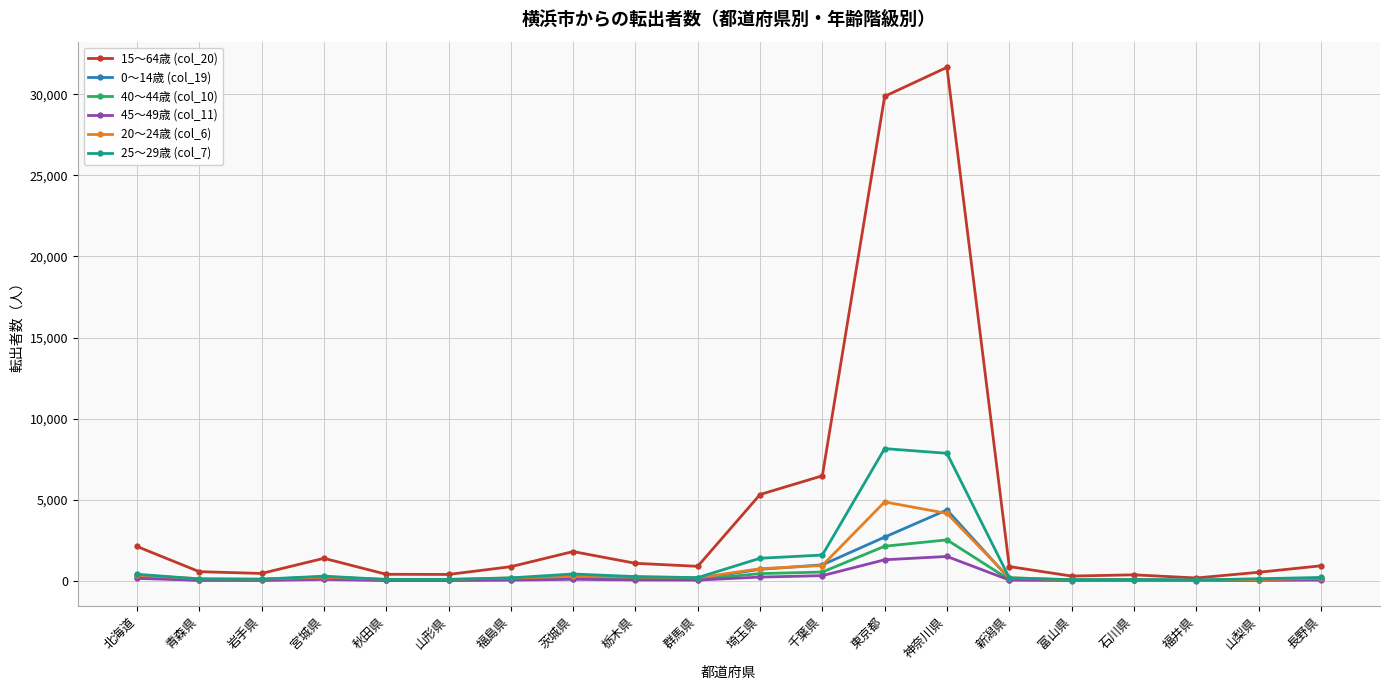

What is the difference between the maximum and second lowest values in the 20～24歳 (col_6) series?

4817